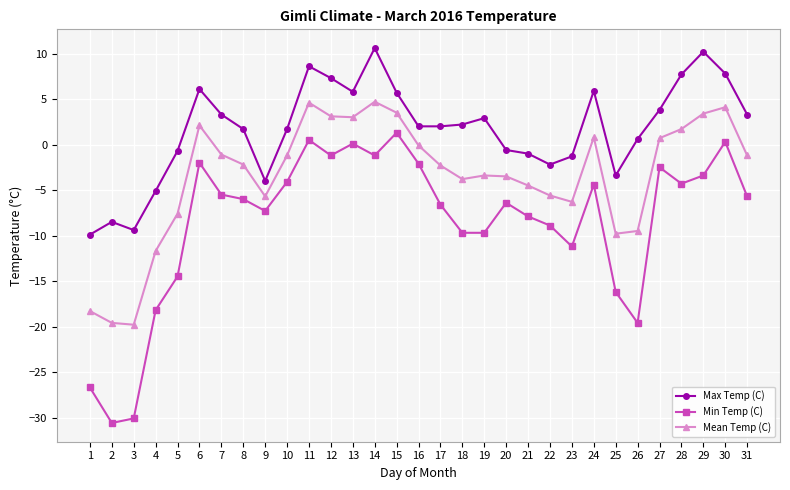

What is the maximum value for Max Temp (C)?

10.6